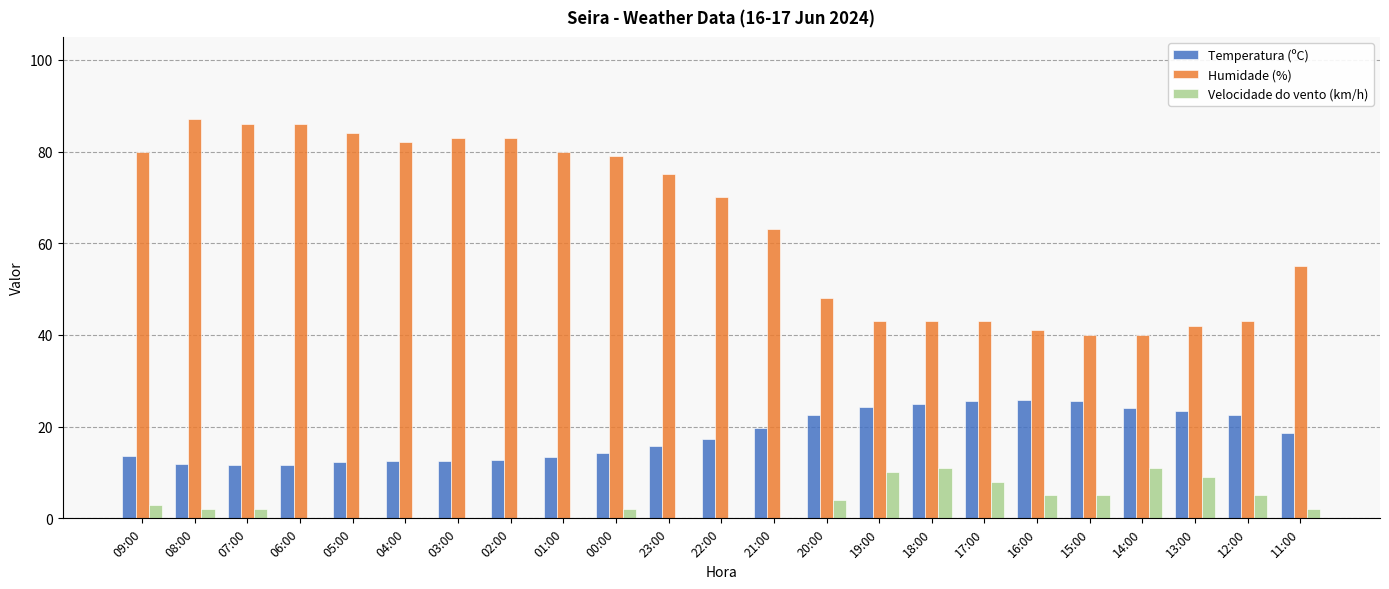

What is the sum of the Humidade (%) values at 23:00 and 20:00?

123.0